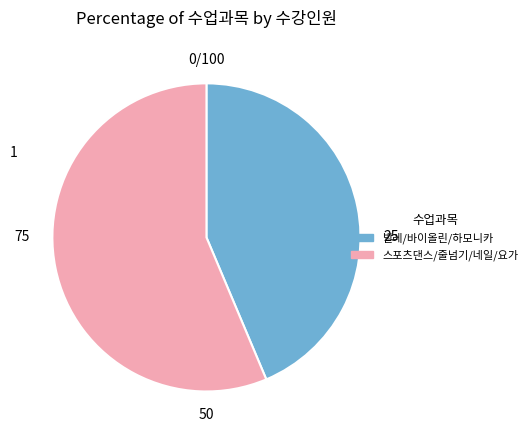

Is there any slice that represents more than half of the pie?

Yes